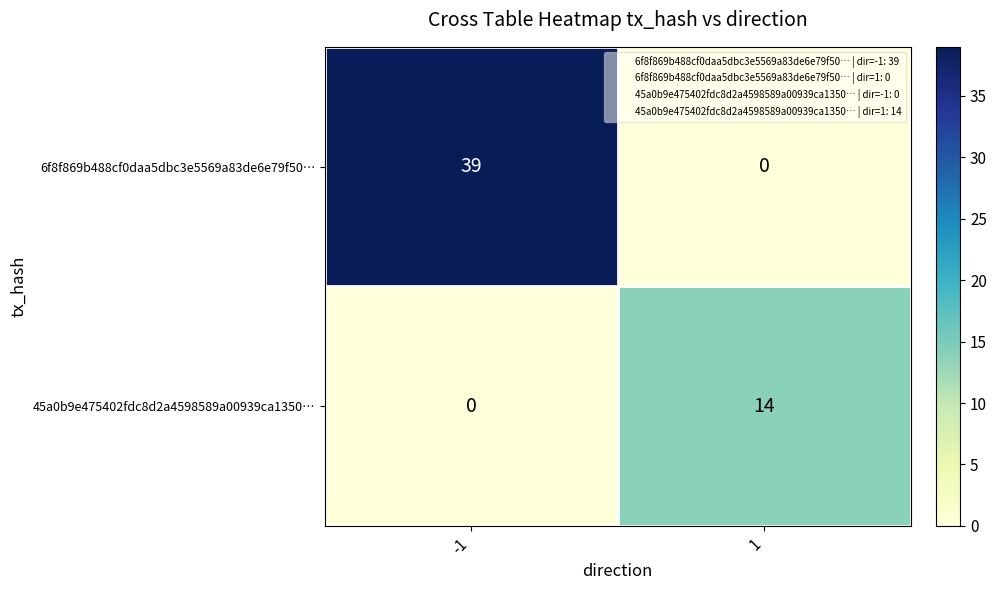

At how many categories does at least one series exceed 27?

1